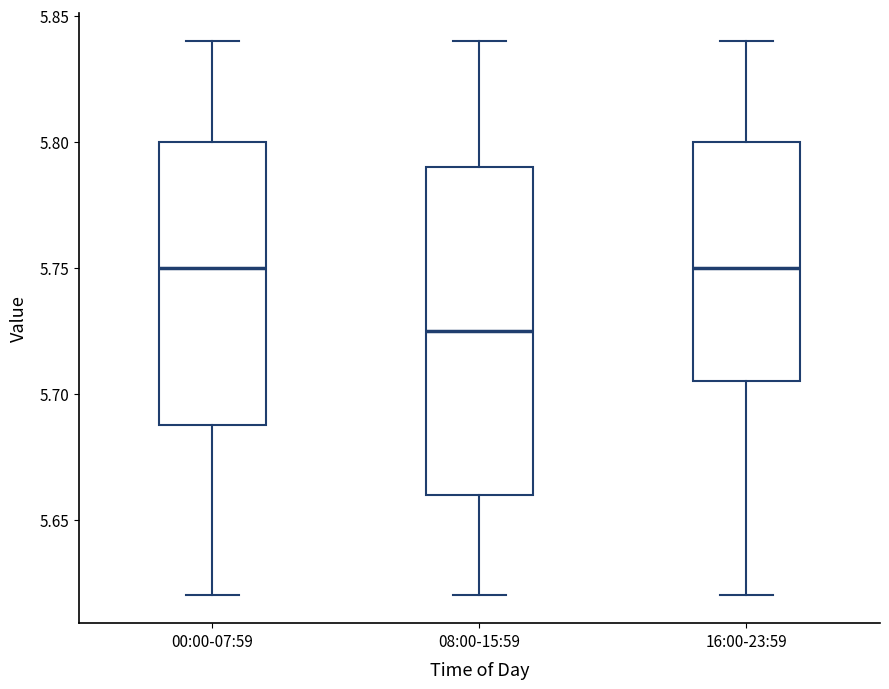

Which box has the lowest median line?

08:00-15:59